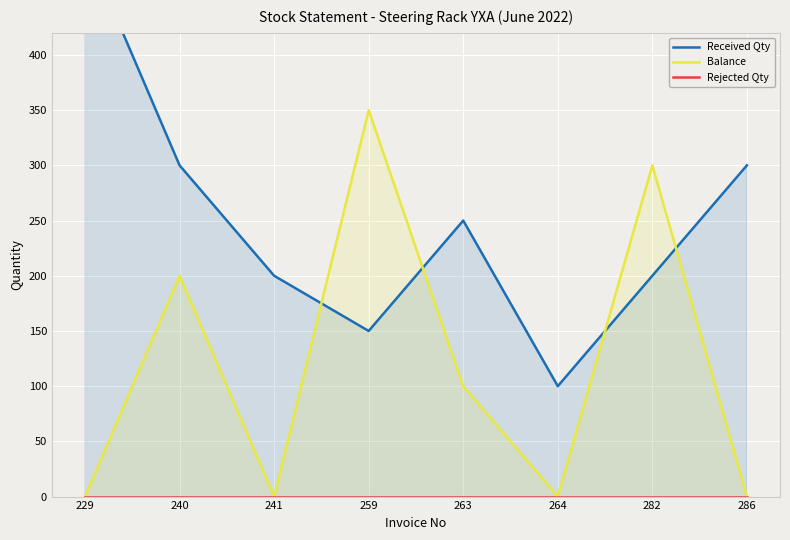

At which category does Balance reach its first local peak?

240